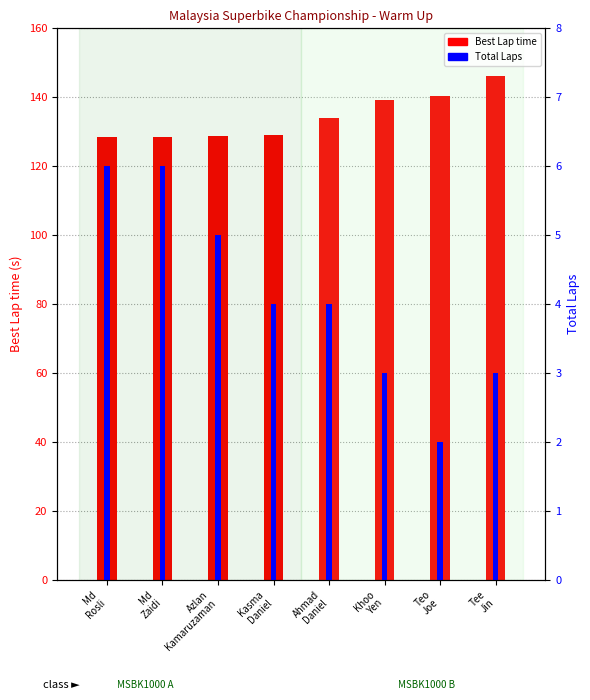

Where is Total Laps nearest to the value 4?

Kasma
Daniel